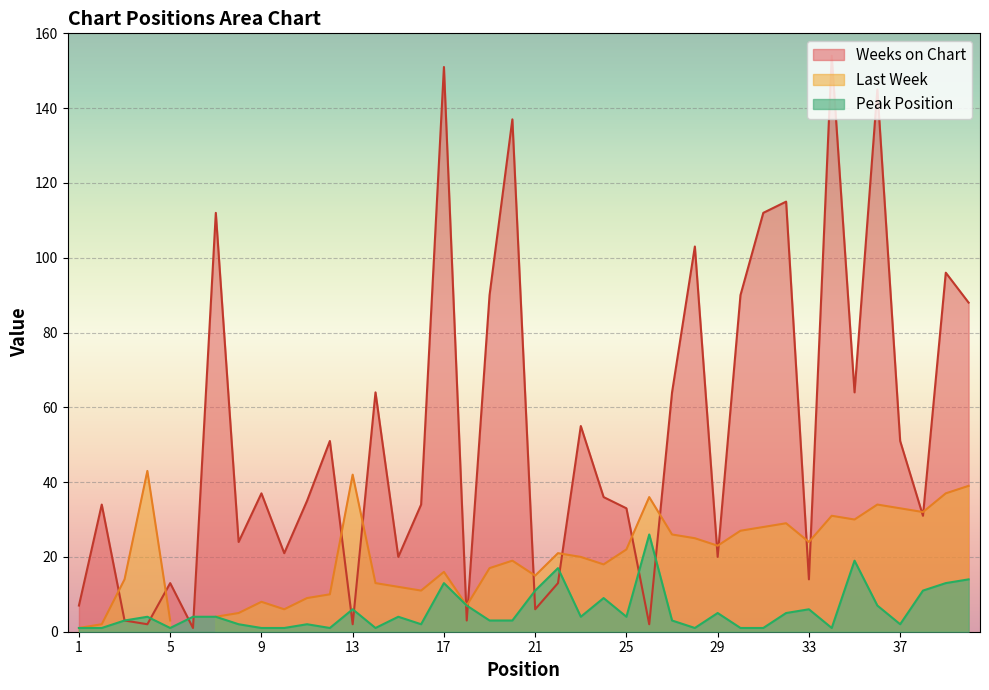

What value does the Peak Position series have at 38, to the nearest 5?

10